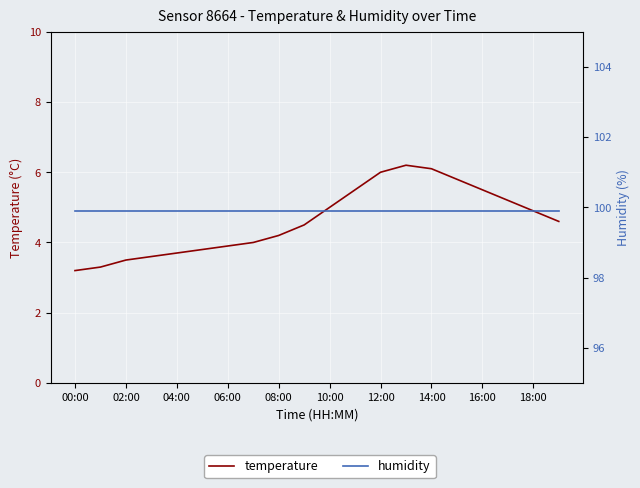

List the series in order of their overall mean, highest first.

humidity, temperature